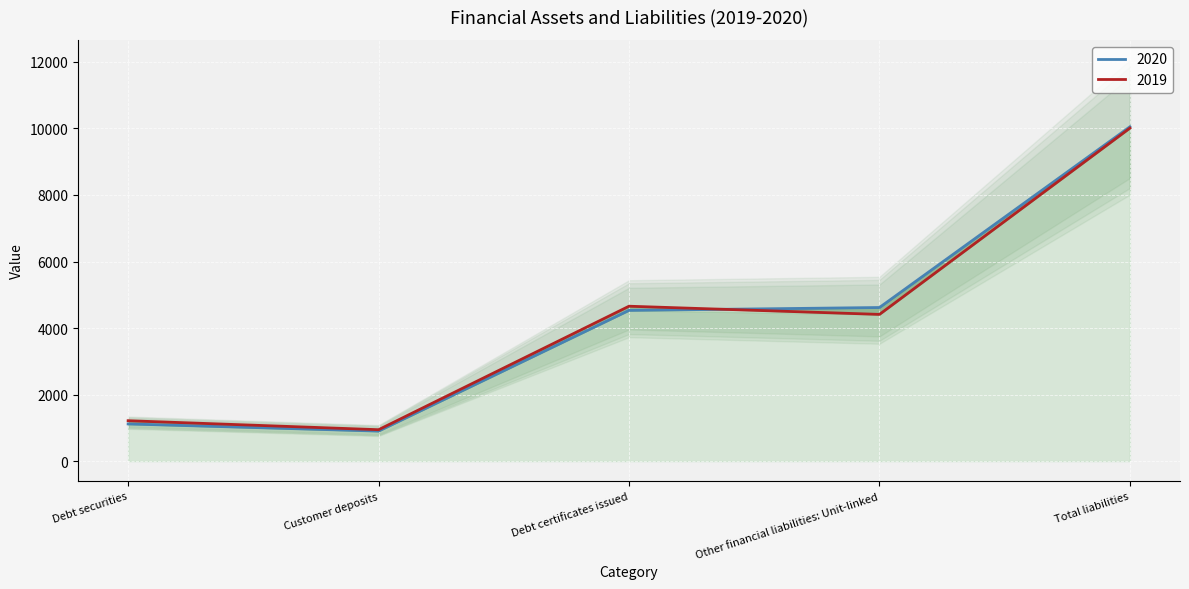

The 2019 series shows 944 at Customer deposits. True or false?

True